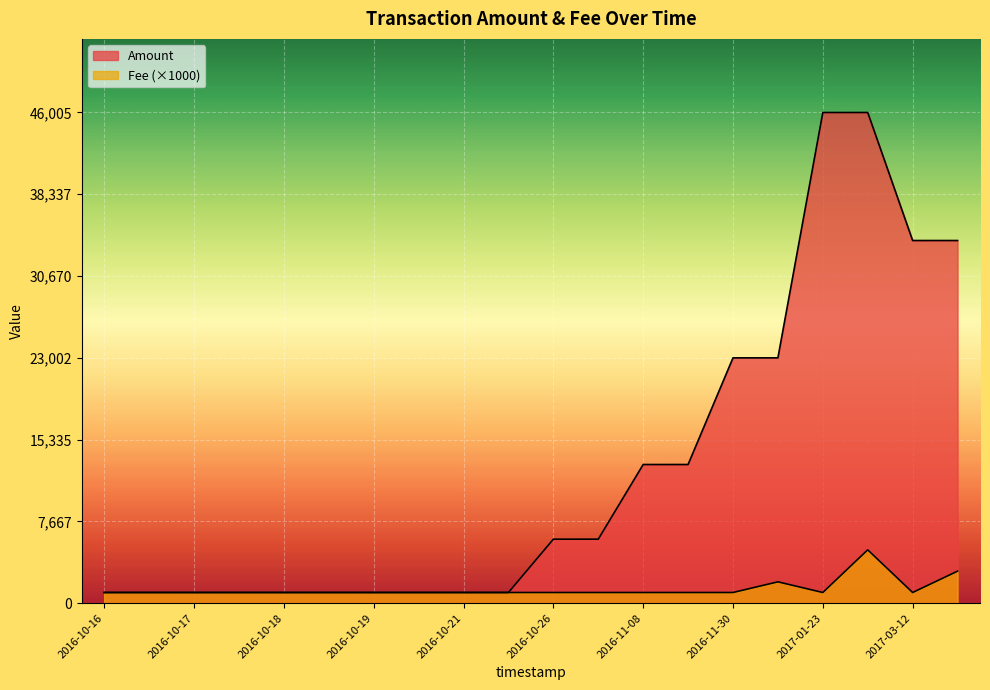

What is the maximum value shown in the chart?

46005